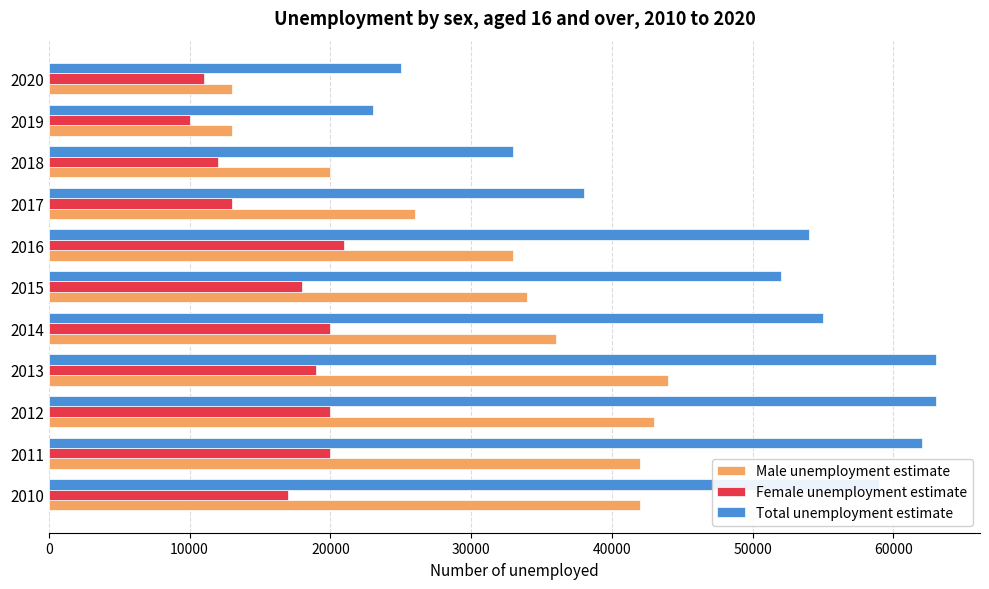

True or false: Total unemployment estimate has a value of 23000 at 2019.

True